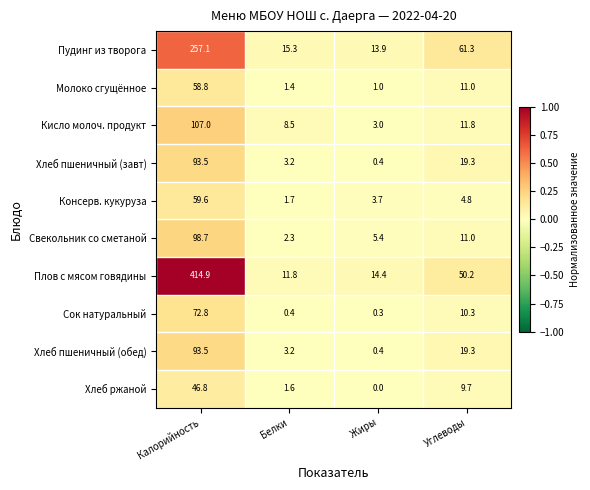

At which label does Молоко сгущённое reach its minimum?

Жиры